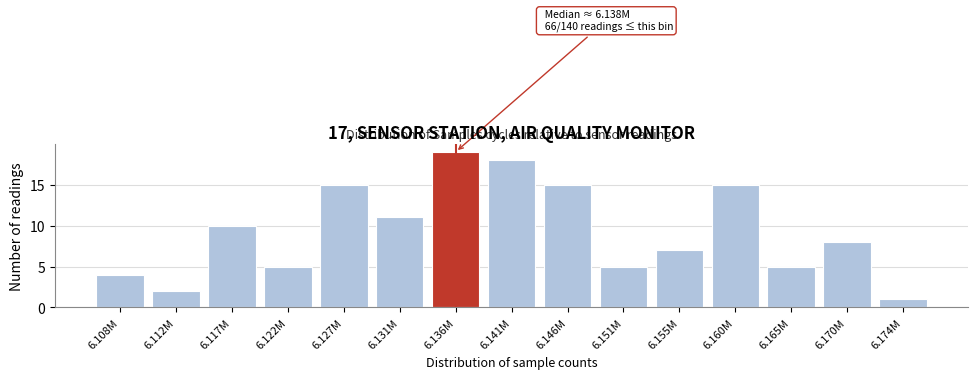

Reading right to left, list all the values displayed in this chart.

6.174M=1	6.170M=8	6.165M=5	6.160M=15	6.155M=7	6.151M=5	6.146M=15	6.141M=18	6.136M=19	6.131M=11	6.127M=15	6.122M=5	6.117M=10	6.112M=2	6.108M=4